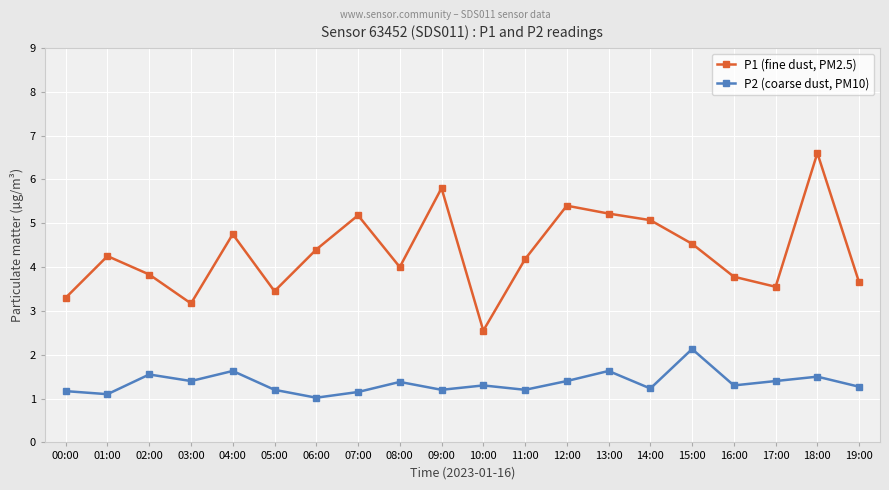

True or false: P2 (coarse dust, PM10) and P1 (fine dust, PM2.5) cross at least once.

False